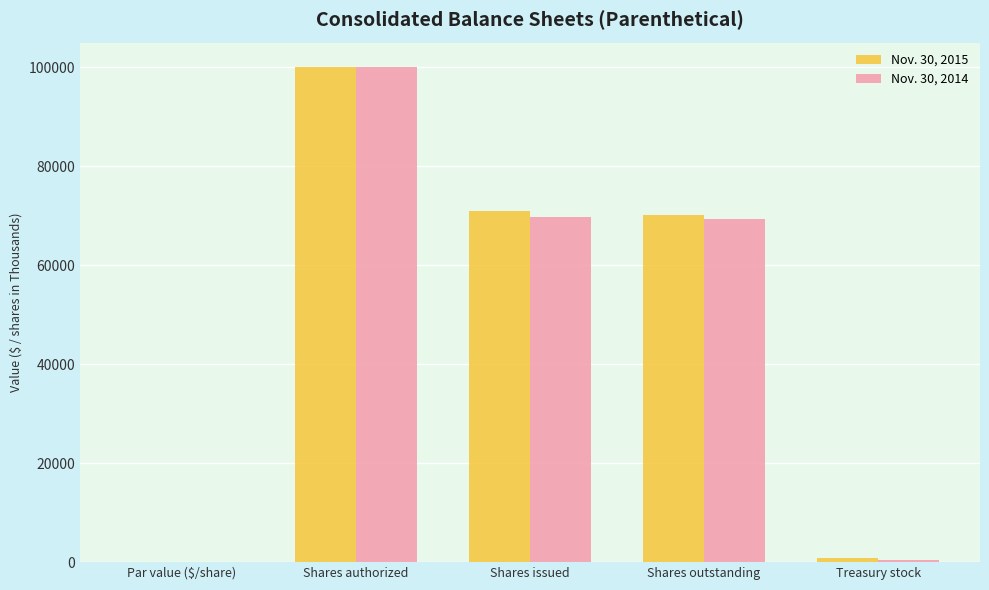

Reading right to left, transcribe all the data shown in this chart.

Nov. 30, 2015: Treasury stock=834.0	Shares outstanding=70083.0	Shares issued=70917.0	Shares authorized=100000.0	Par value ($/share)=0.1
Nov. 30, 2014: Treasury stock=524.0	Shares outstanding=69297.0	Shares issued=69822.0	Shares authorized=100000.0	Par value ($/share)=0.1